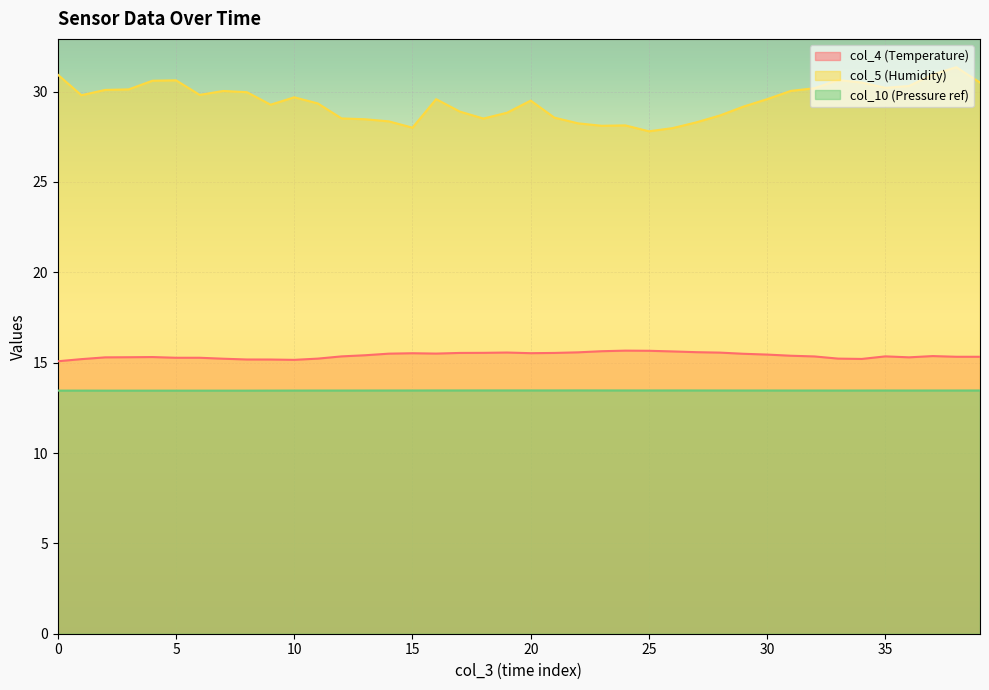

What is the difference between the second highest and second lowest values in the col_5 series?

3.0